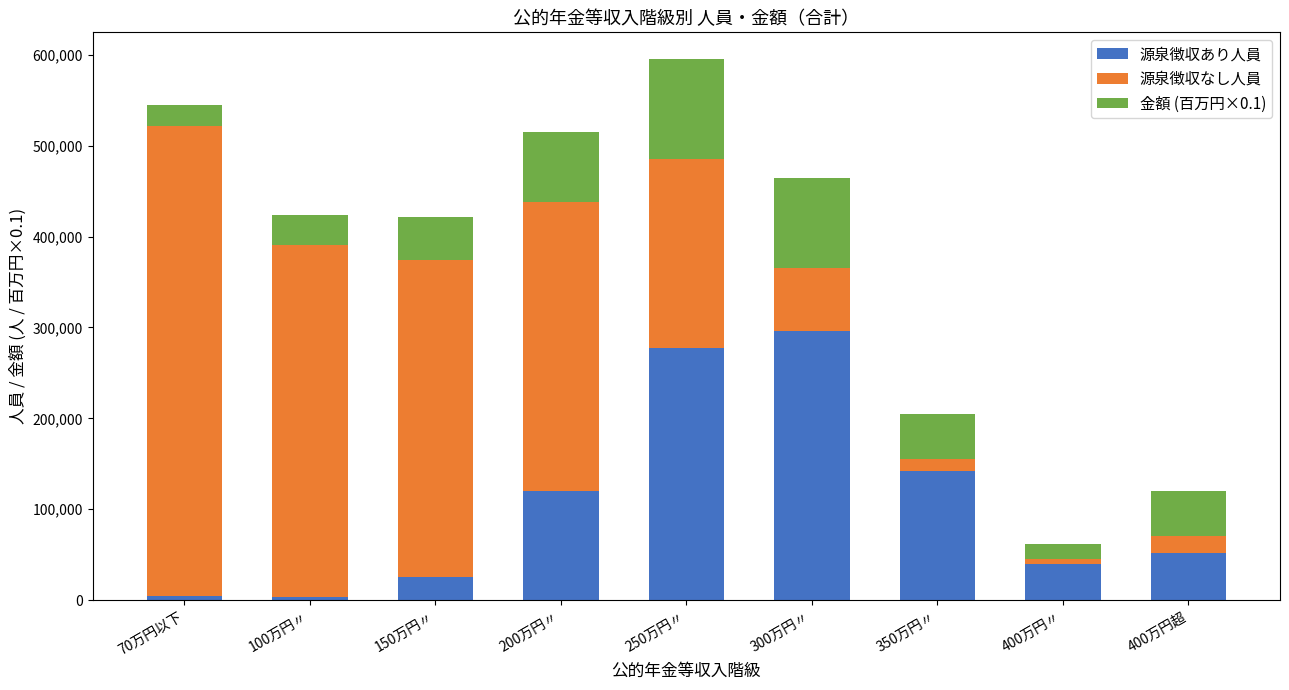

Where is 源泉徴収あり人員 nearest to the value 149792?

350万円〃